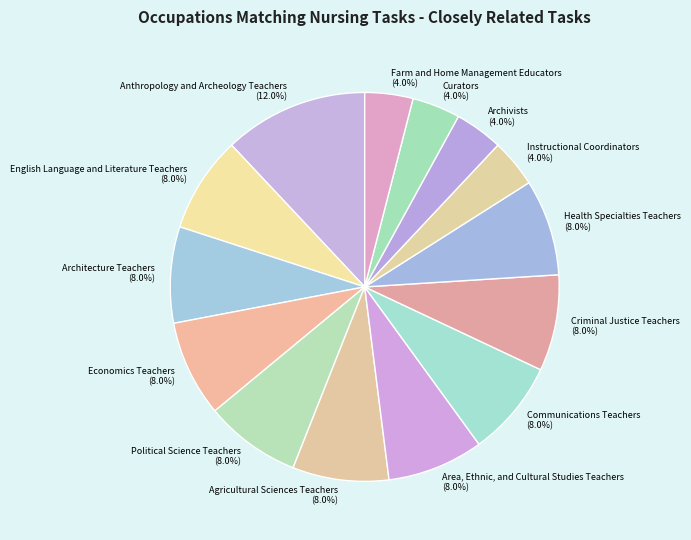

To the nearest percent, what portion does English Language and Literature Teachers represent?

8%